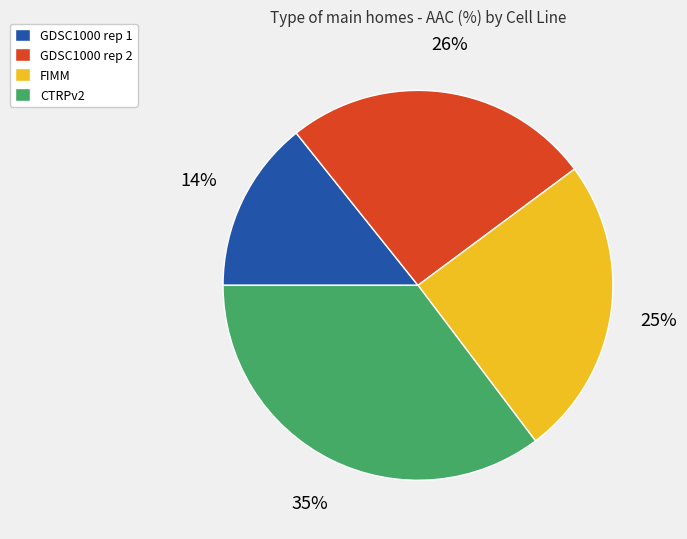

Rank the categories by value from highest to lowest.

CTRPv2, GDSC1000 rep 2, FIMM, GDSC1000 rep 1